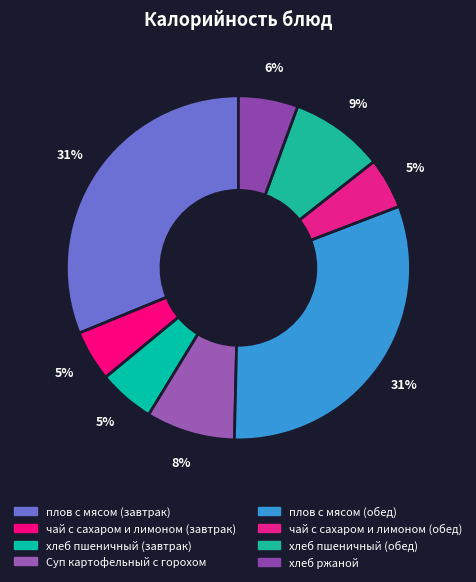

To the nearest percent, what is the difference between the largest and smallest slice percentages?

26%